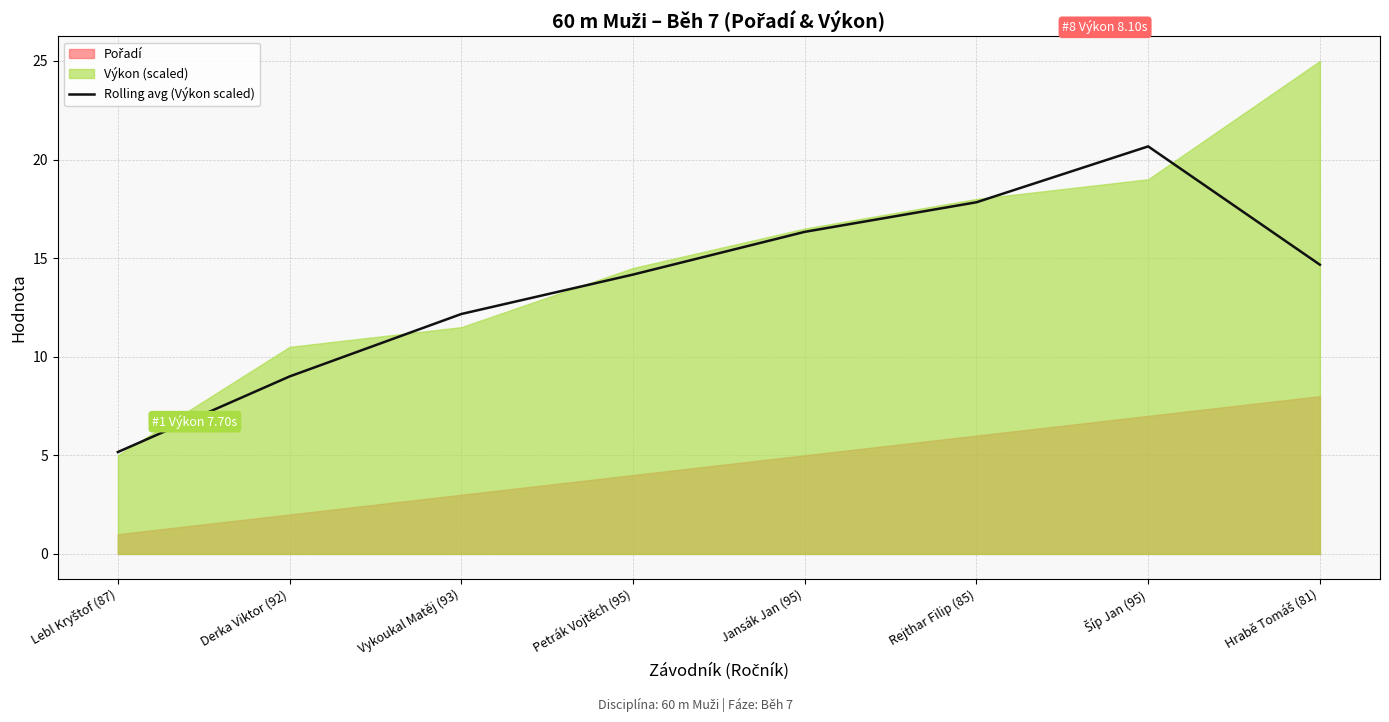

How many lines are shown in the chart?

1